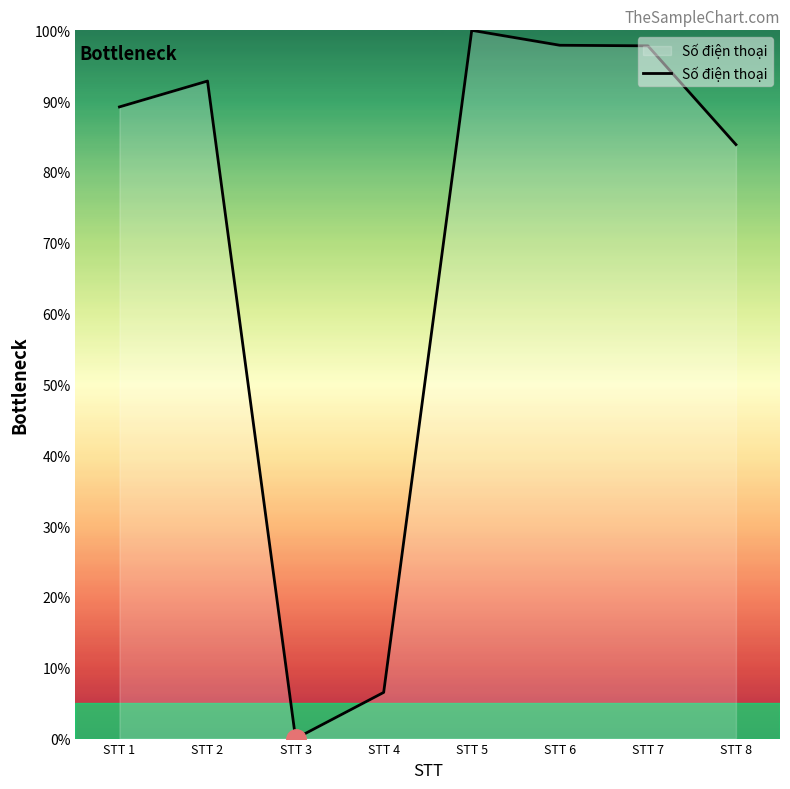

True or false: there are more than 1 points higher than both neighbors.

True